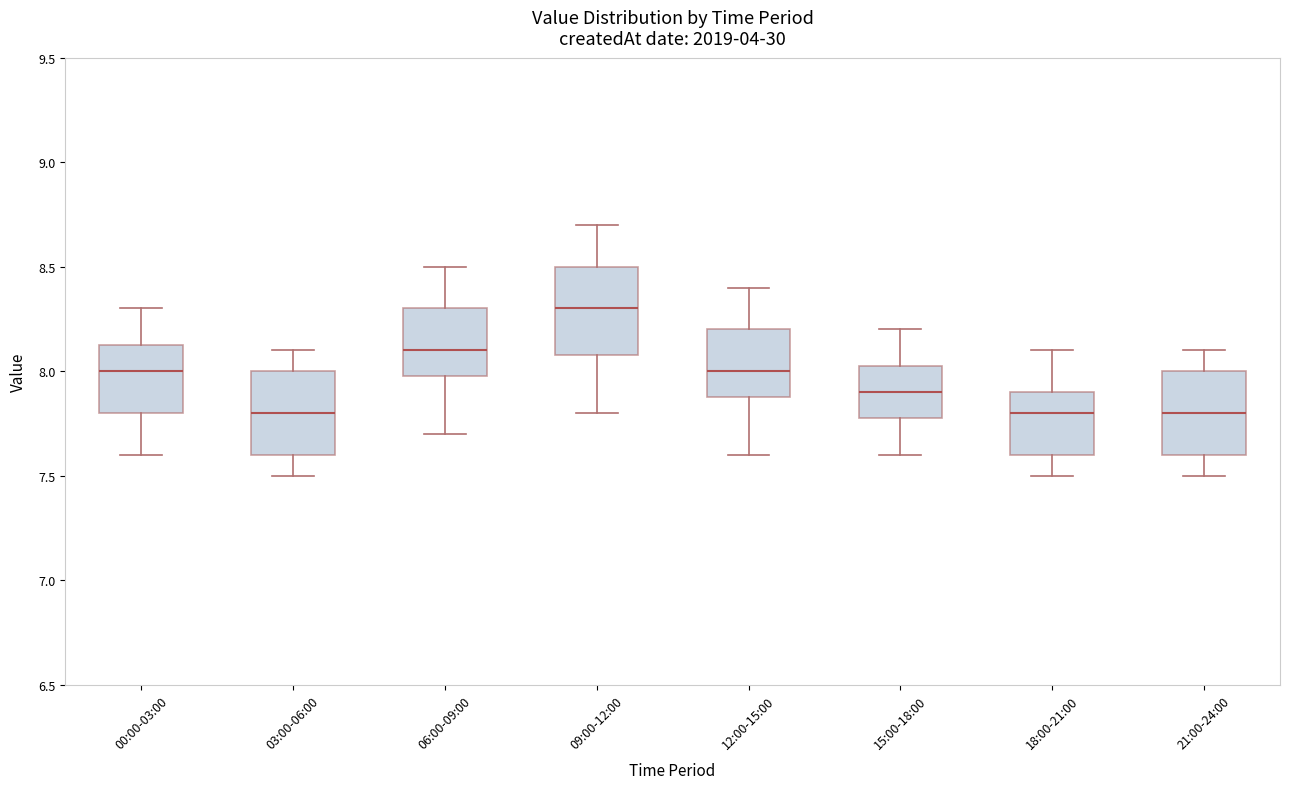

Where is the upper edge of the box for 00:00-03:00 on the y-axis? The values are not printed on the chart, so give them approximately, as read against the axis.

8.15